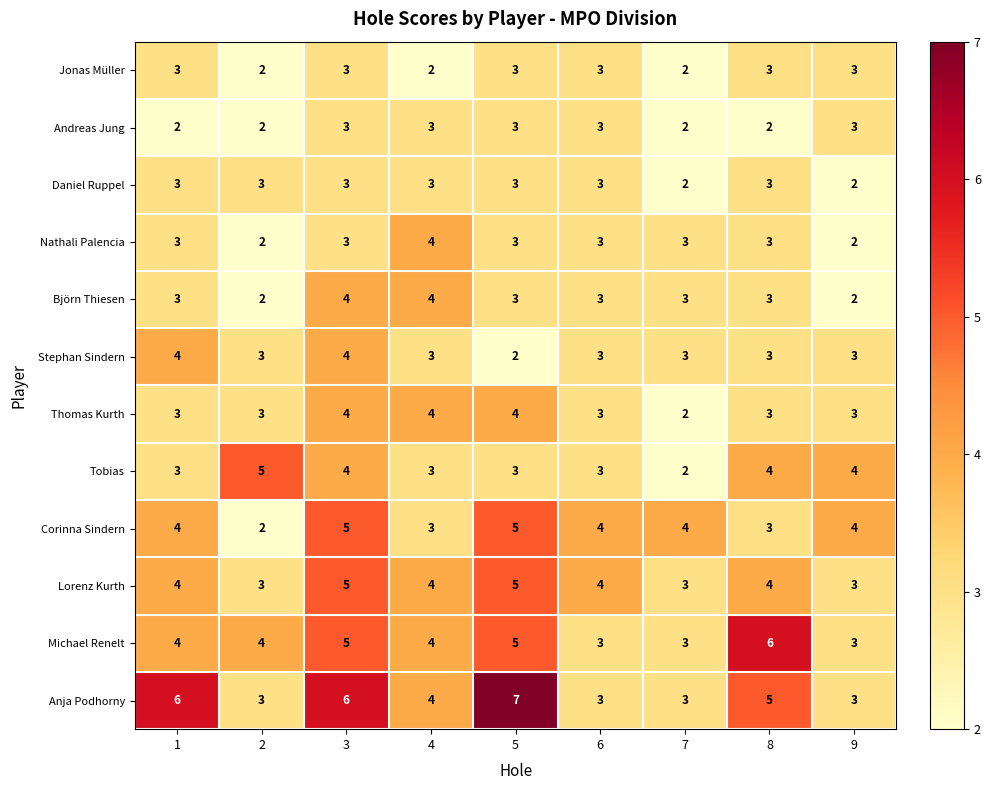

Is it true that Nathali Palencia equals 2 at 3?

False